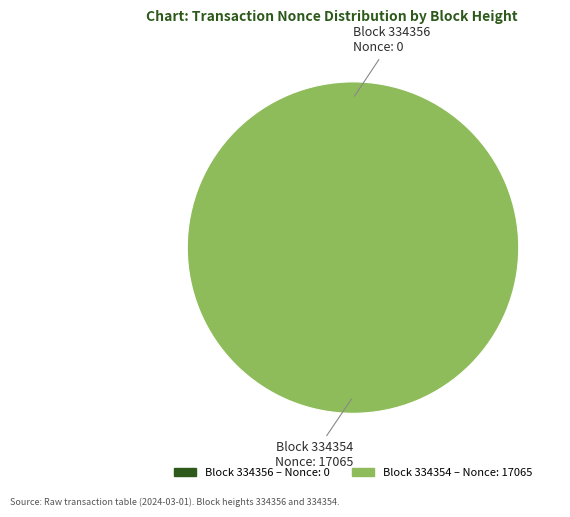

Which slice represents more than half of the pie?

334354